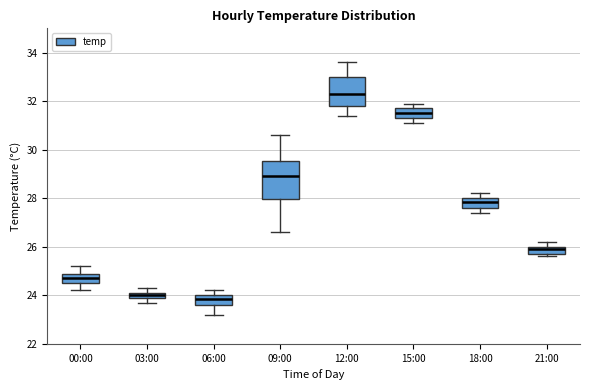

Where does the median line of the box for 15:00 sit on the y-axis? The values are not printed on the chart, so give them approximately, as read against the axis.

31.6